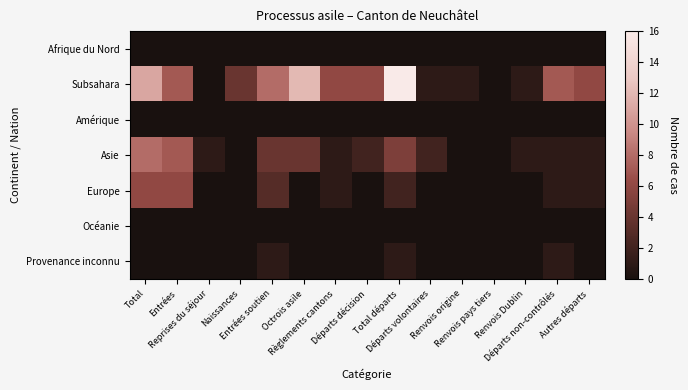

Rank the series by their maximum value, from highest to lowest.

Subsahara, Asie, Europe, Provenance inconnu, Afrique du Nord, Amérique, Océanie